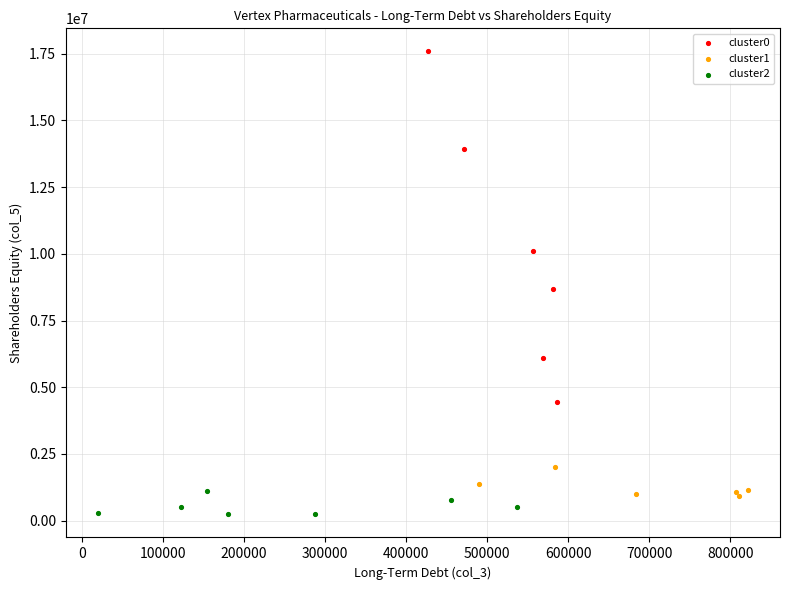

What are all the series names shown in the legend?

cluster0, cluster1, cluster2